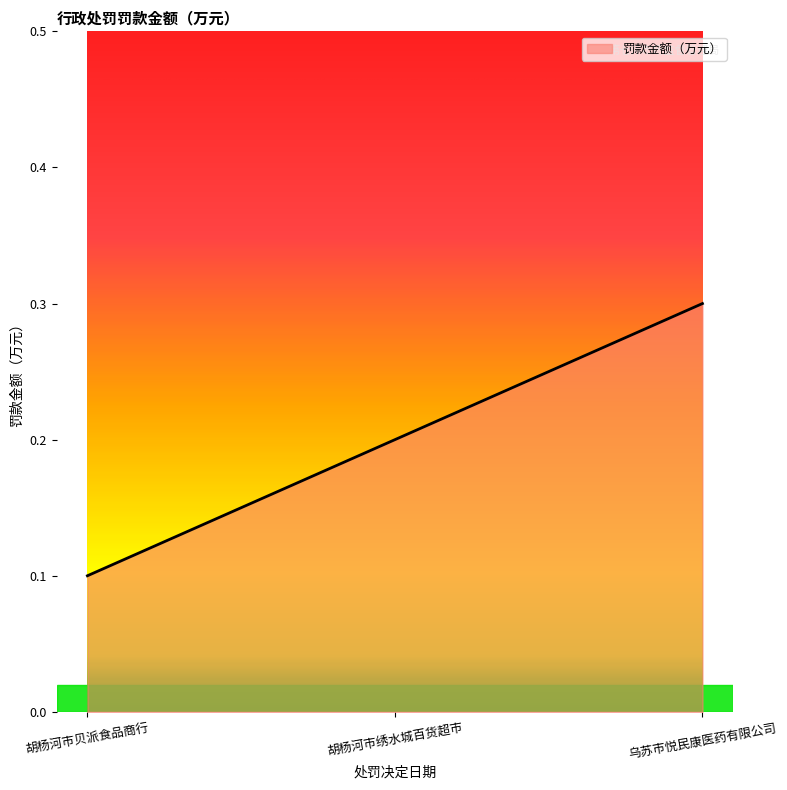

Count the values in the range 0 to 1.

3